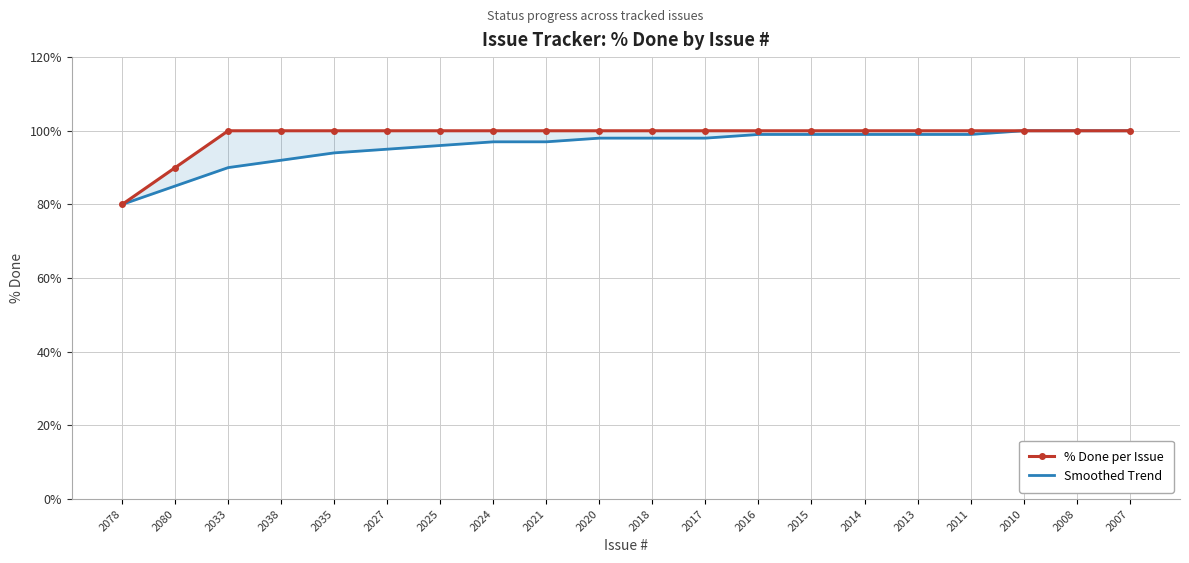

True or false: Smoothed Trend and % Done per Issue cross at least once.

False